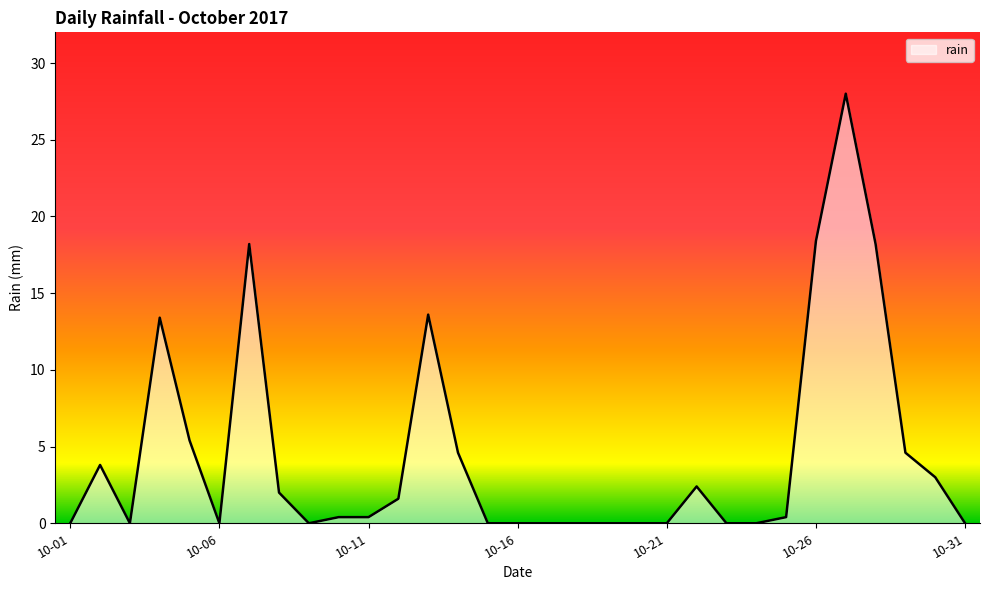

What is the difference between the maximum and minimum values?

28.0